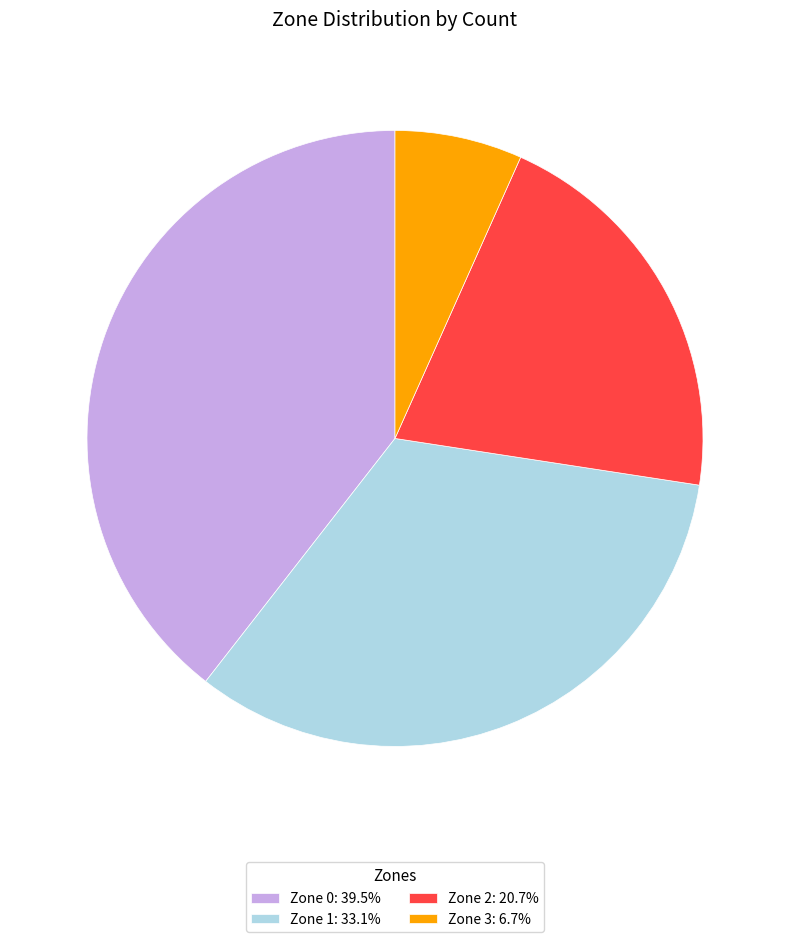

Is there a majority slice in this chart?

No